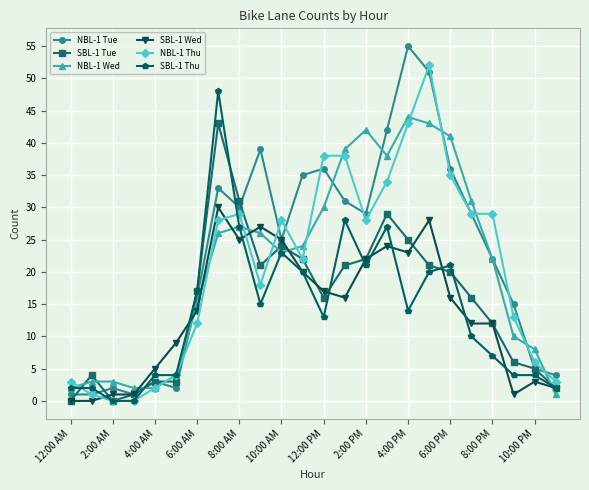

What is the maximum value for SBL-1 Thu?

48